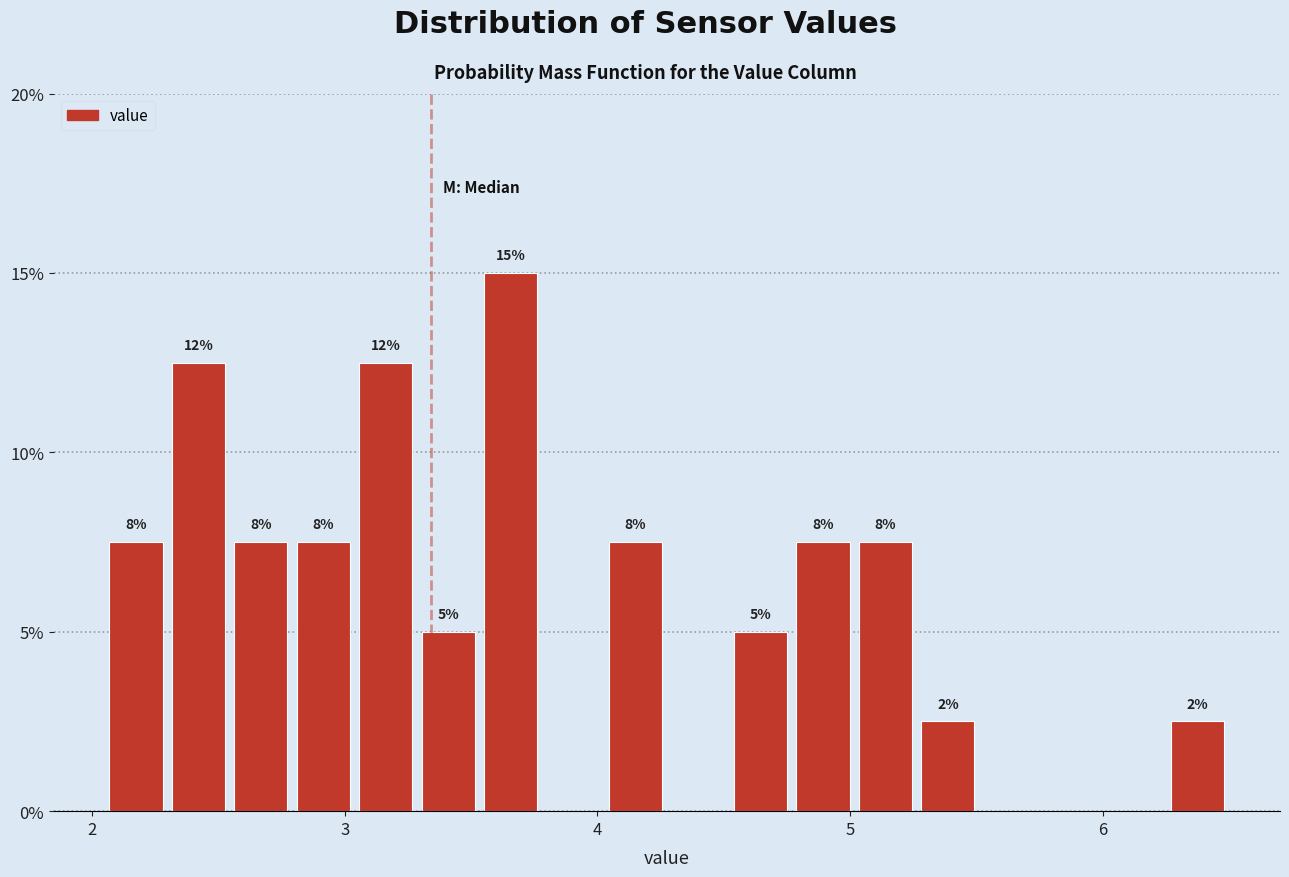

Read against the x-axis, roughly where is the centre of the tallest bar?

3.7